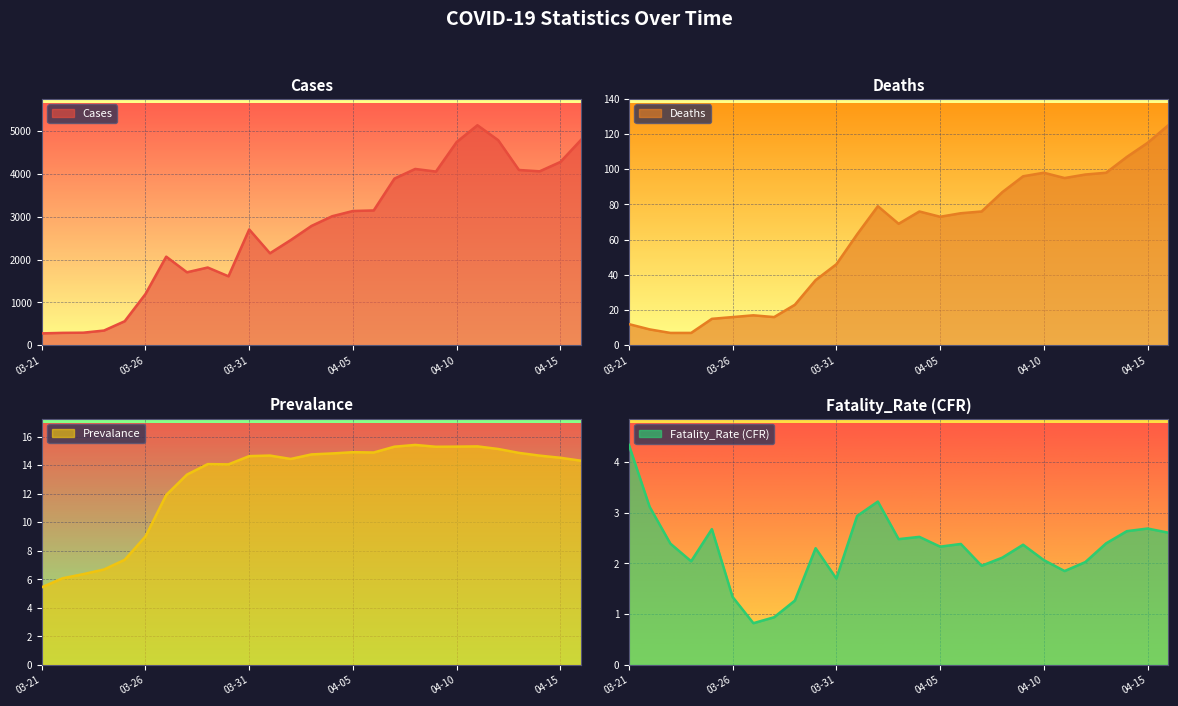

Where does the Fatality_Rate (CFR) series first go above 2?

03-21